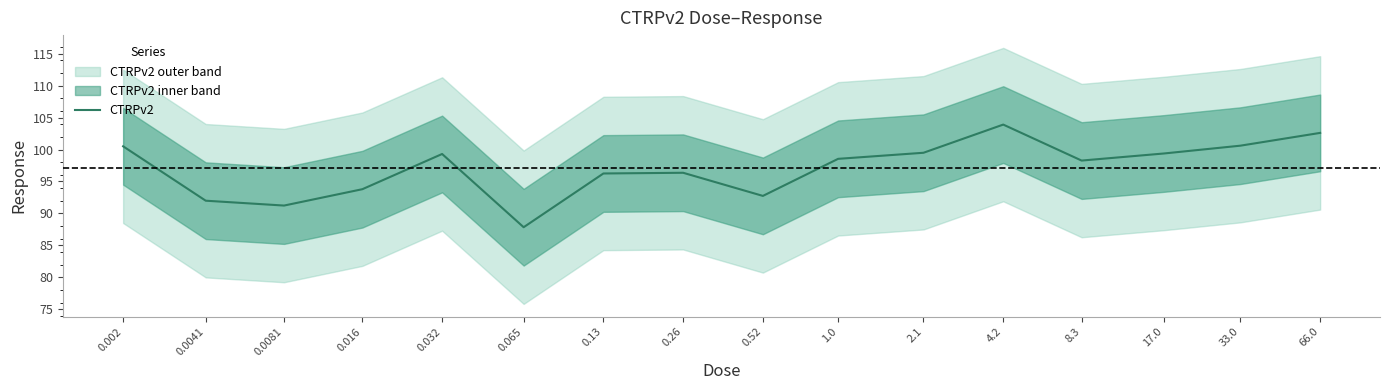

Reading left to right, transcribe all the data shown in this chart.

100.5	92.0	91.2	93.8	99.3	87.8	96.2	96.4	92.7	98.5	99.5	103.9	98.3	99.4	100.6	102.6